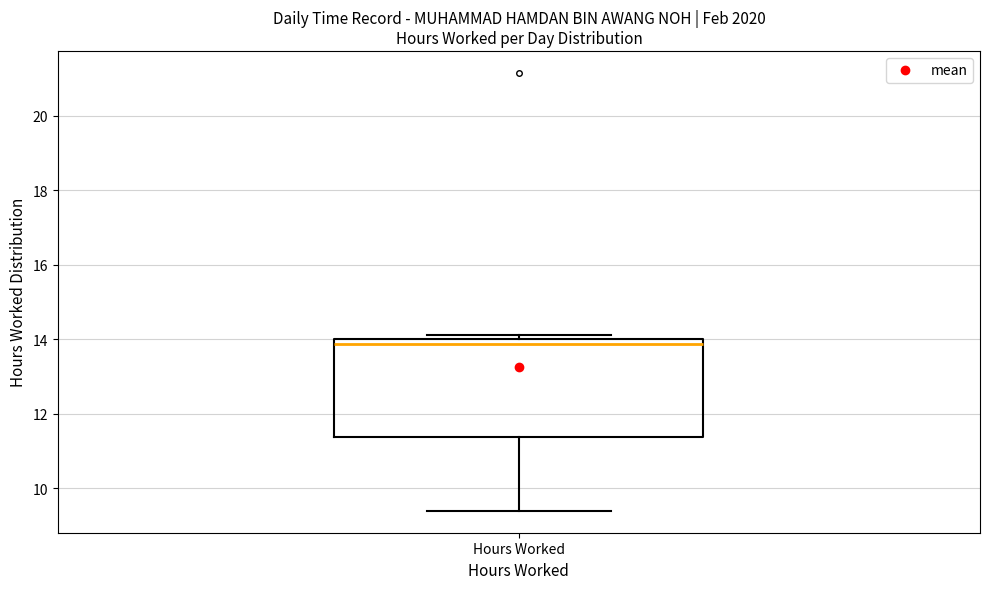

Transcribe this box plot: give where the median line is, the range the box spans, and where the two whiskers end, as read against the y-axis. The values are not printed on the chart, so give them approximately, as read against the axis.

median 13.8, box 11.4 to 14.0, whiskers 9.4 to 14.2